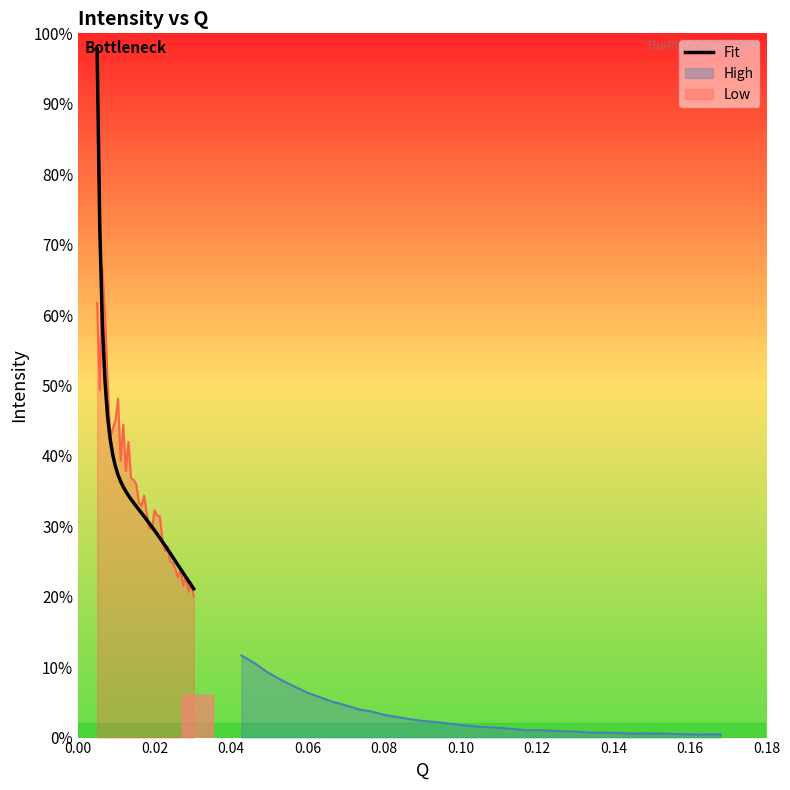

How many data points does each series have?

38